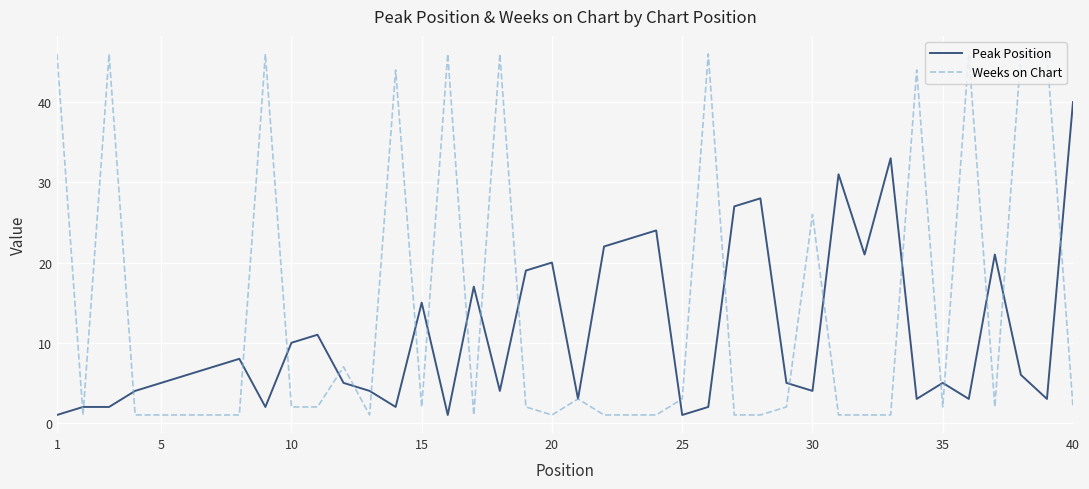

Rank the series by their average value, from lowest to highest.

Peak Position, Weeks on Chart